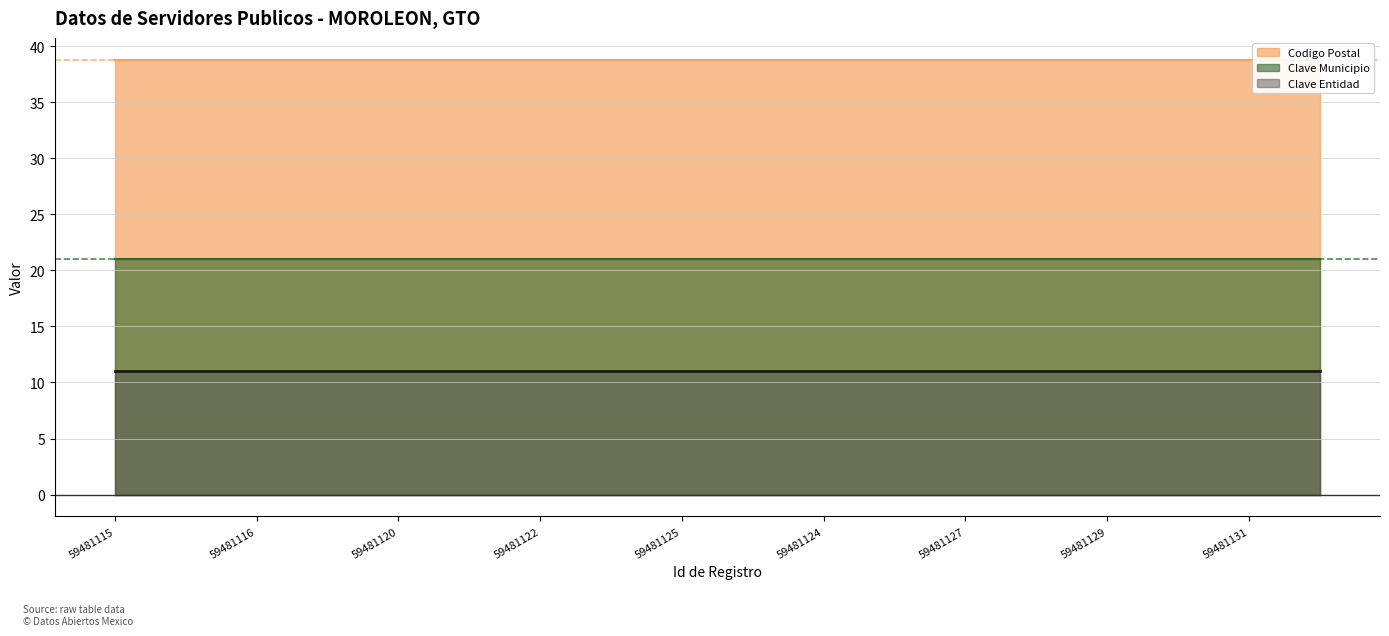

Rank the series at 59481124 from lowest to highest value.

Clave Entidad (line), Clave Municipio (line), Codigo Postal (line)